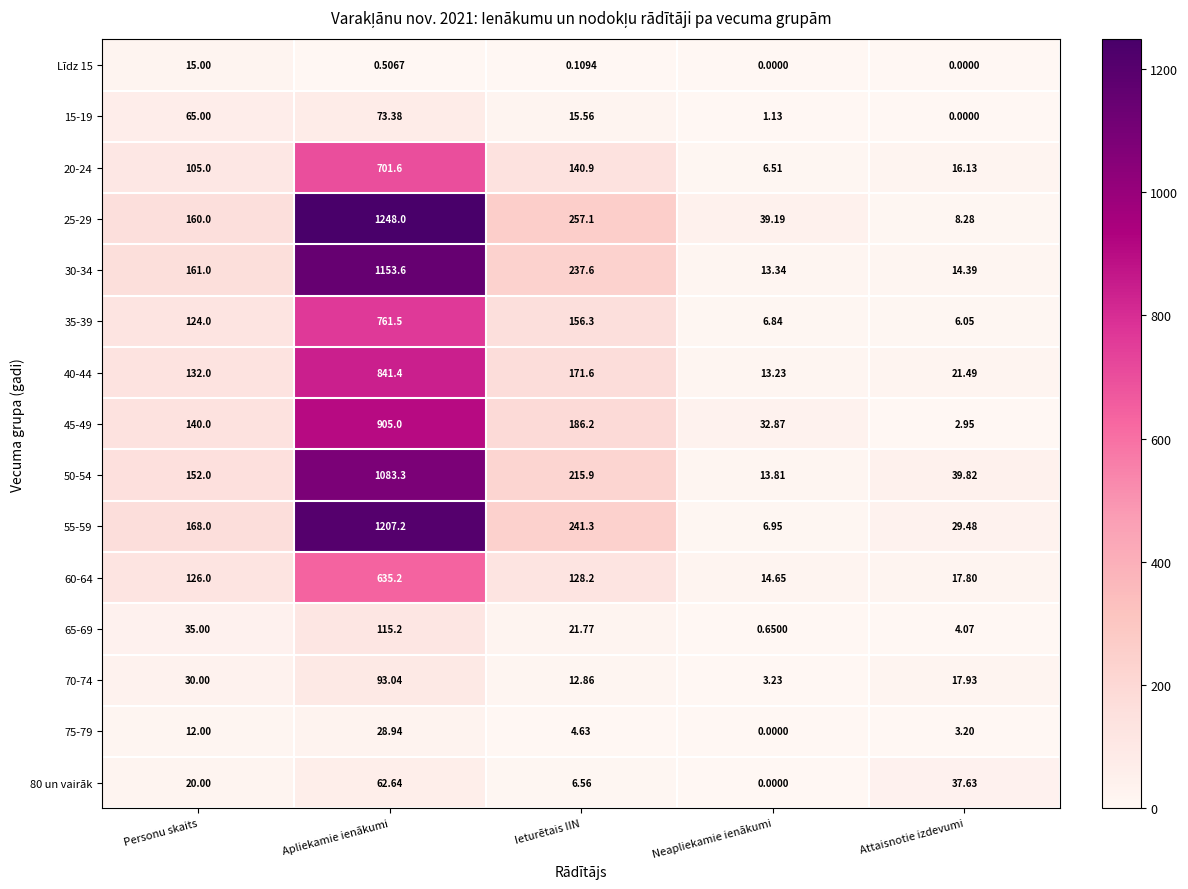

Is the value of 30-34 at Attaisnotie izdevumi greater than the value of 80 un vairāk at Apliekamie ienākumi?

No